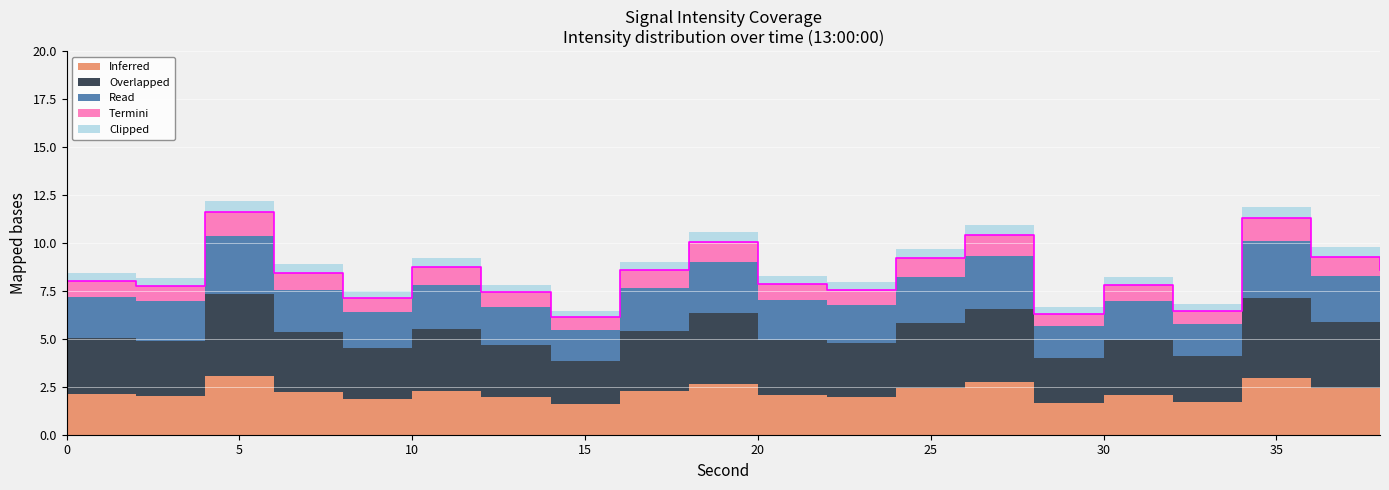

What is the average value?

8.4